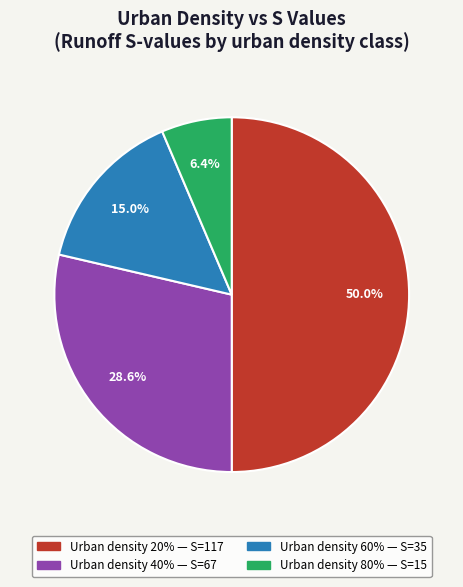

Count the number of slices in the pie.

4